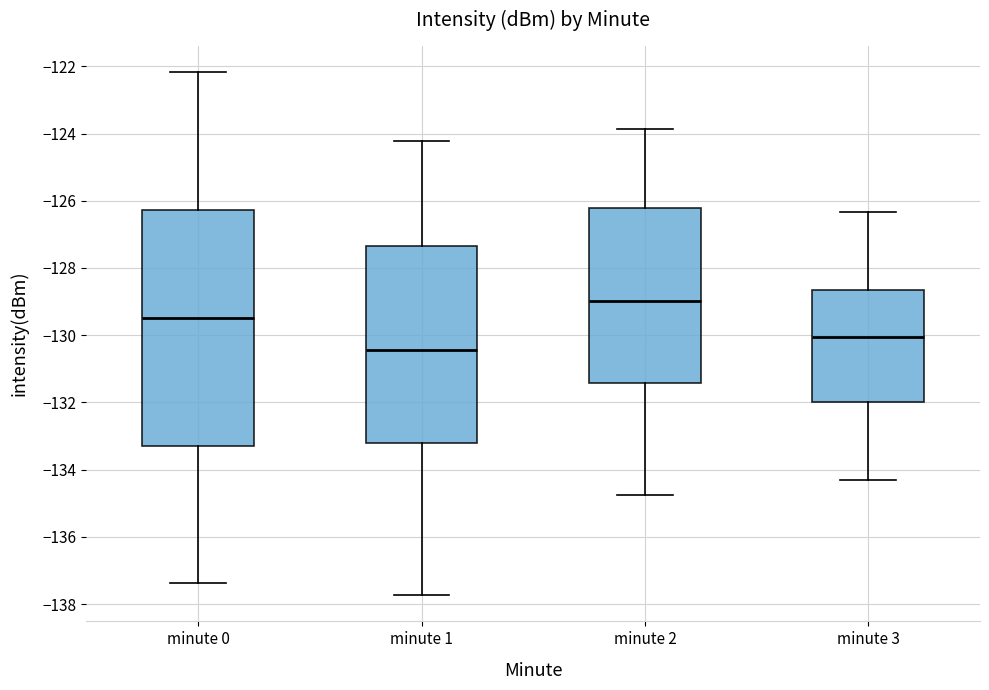

Reading left to right, transcribe this box plot: for each box, give where its median line is, the range the box spans, and where its two whiskers end, as read against the y-axis. The values are not printed on the chart, so give them approximately, as read against the axis.

minute 0: median -129.4, box -133.2 to -126.2, whiskers -137.4 to -122.2
minute 1: median -130.4, box -133.2 to -127.4, whiskers -137.8 to -124.2
minute 2: median -129.0, box -131.4 to -126.2, whiskers -134.8 to -123.8
minute 3: median -130.0, box -132.0 to -128.6, whiskers -134.4 to -126.4